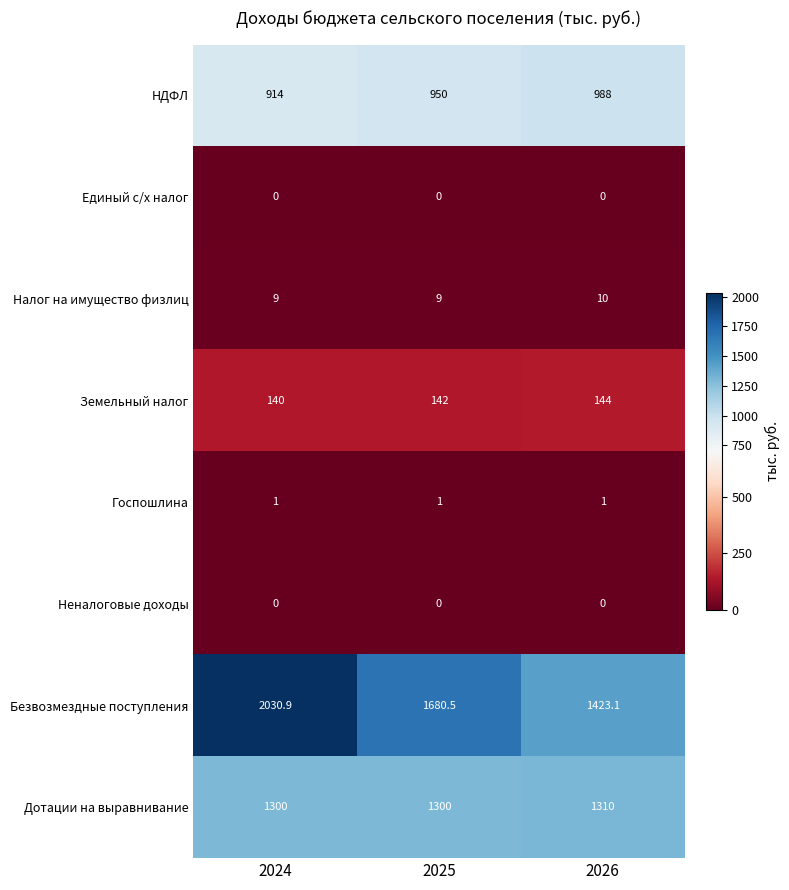

Is it true that Дотации на выравнивание equals 1310.0 at 2026?

True